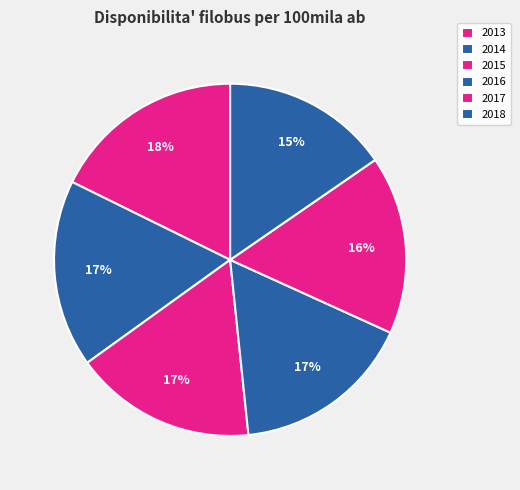

Do 2013 and 2017 together represent more than half of the pie?

No